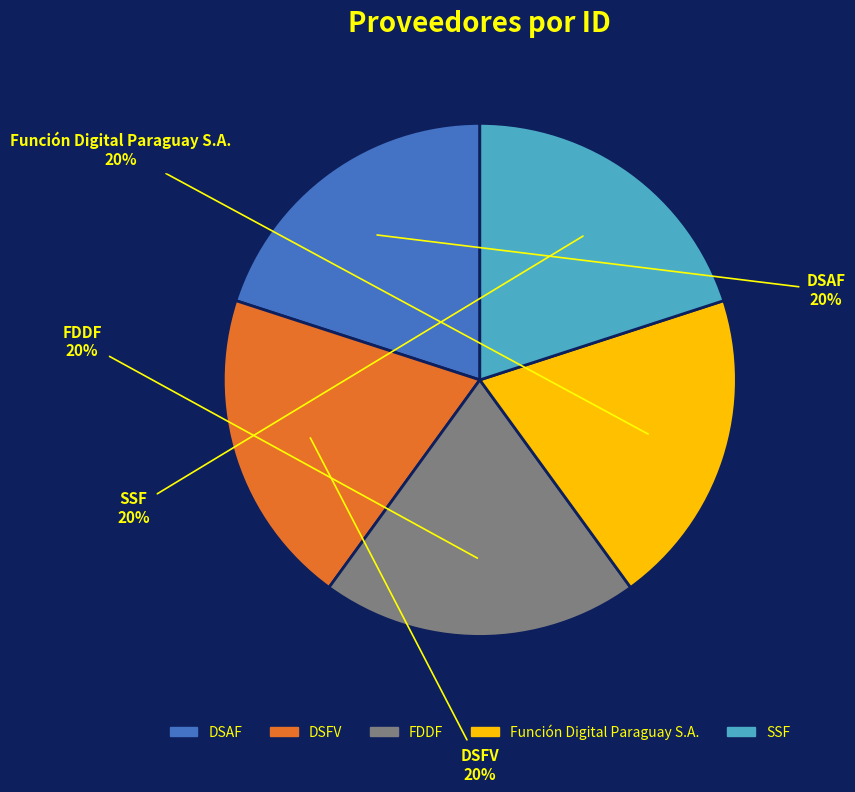

Is there any slice that represents more than half of the pie?

No